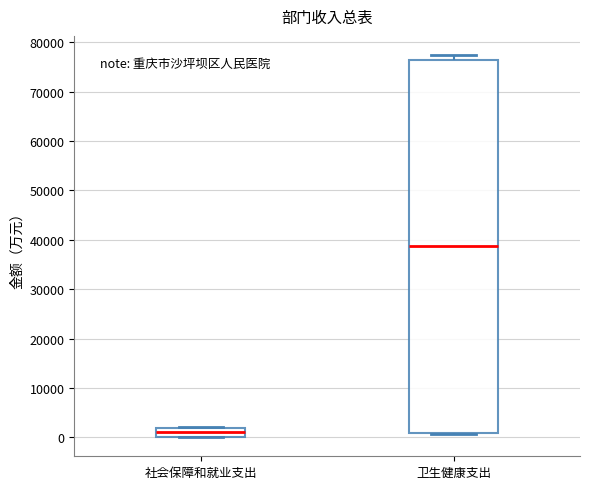

Reading left to right, transcribe this box plot: for each box, give where its median line is, the range the box spans, and where its two whiskers end, as read against the y-axis. The values are not printed on the chart, so give them approximately, as read against the axis.

社会保障和就业支出: median 1000, box 0 to 2000, whiskers 0 to 2000
卫生健康支出: median 39000, box 1000 to 77000, whiskers 1000 to 77000 (just above the box's upper edge)